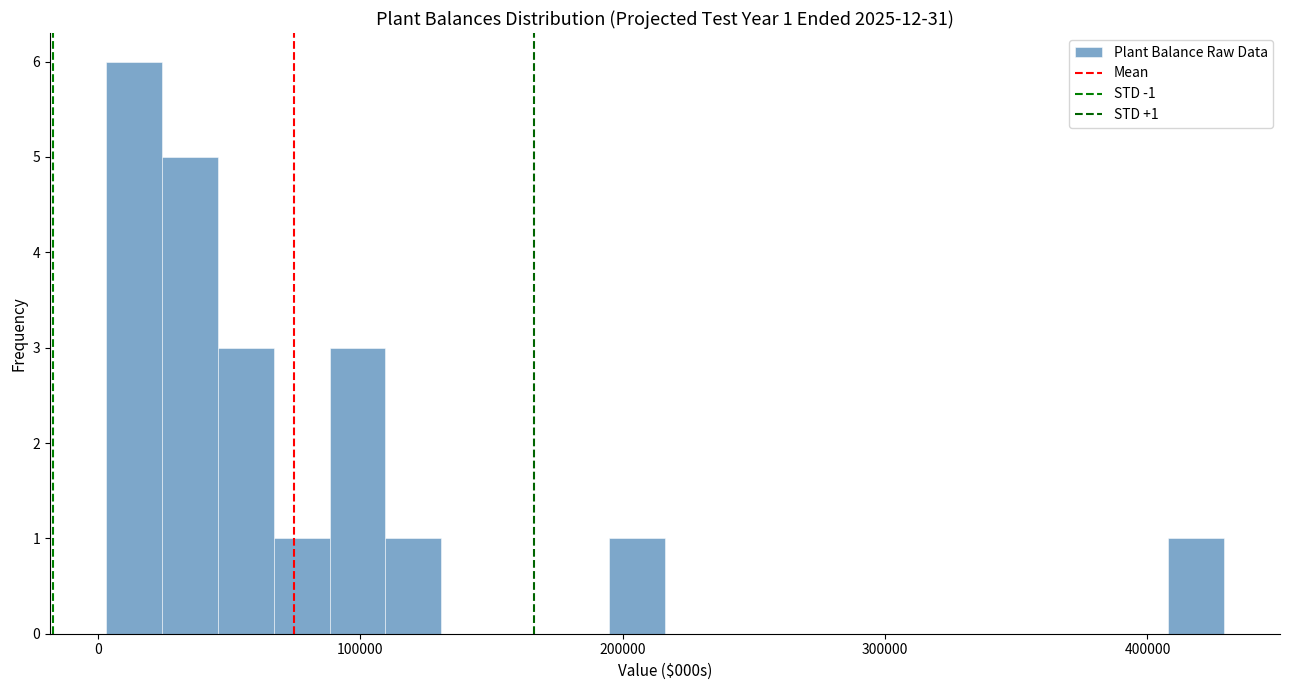

Around what value on the x-axis is the tallest bar? Give the approximate position of its centre, as read against the axis.

10000